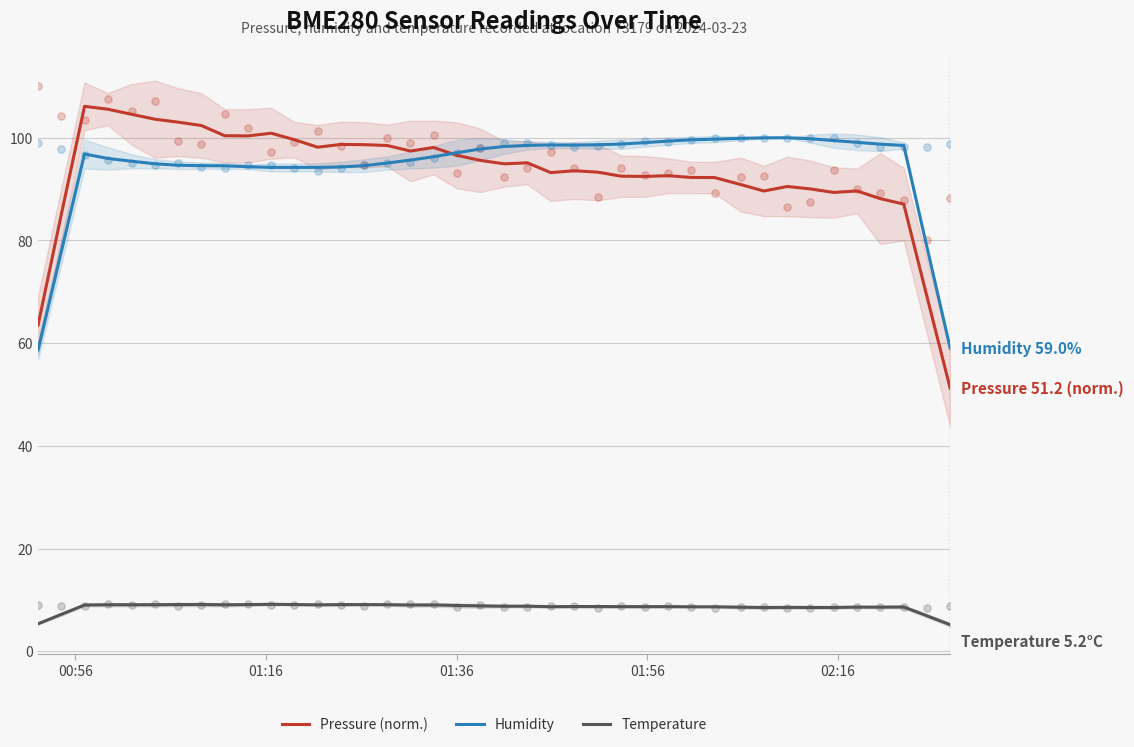

Which series contains the lowest Y value?

Temperature